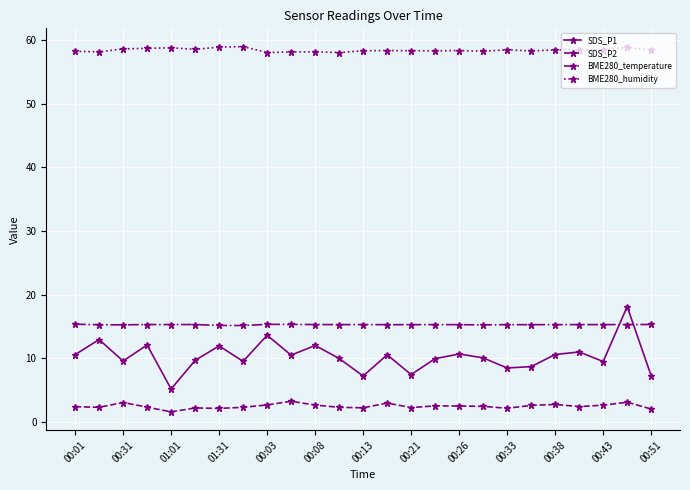

At how many categories does at least one series exceed 37?

25